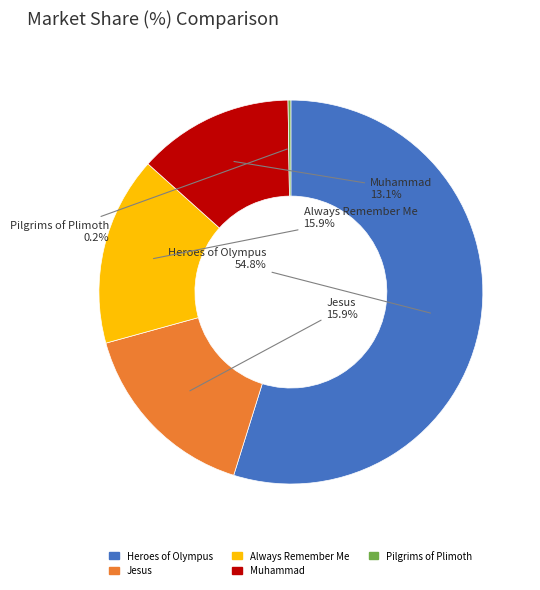

Which category accounts for the majority?

Heroes of Olympus